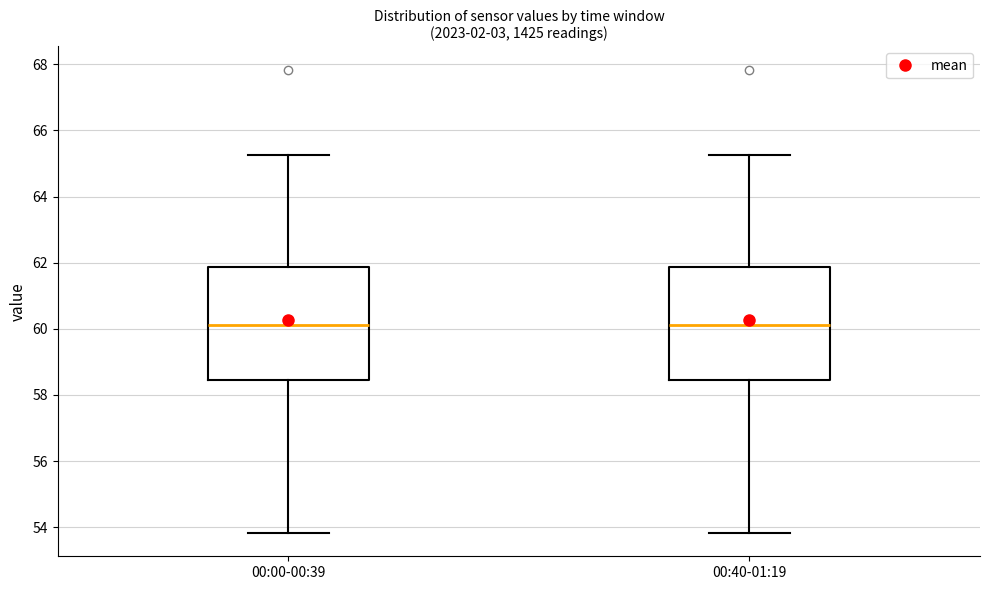

Where is the upper edge of the box for 00:00-00:39 on the y-axis? The values are not printed on the chart, so give them approximately, as read against the axis.

61.8